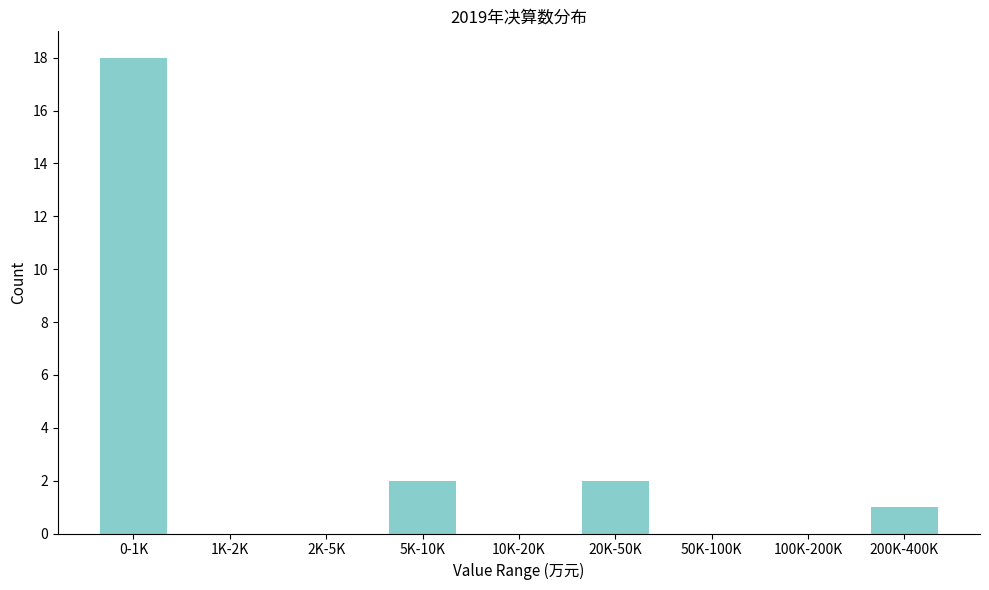

Reading left to right, transcribe all the data shown in this chart.

0-1K=18	1K-2K=0	2K-5K=0	5K-10K=2	10K-20K=0	20K-50K=2	50K-100K=0	100K-200K=0	200K-400K=1